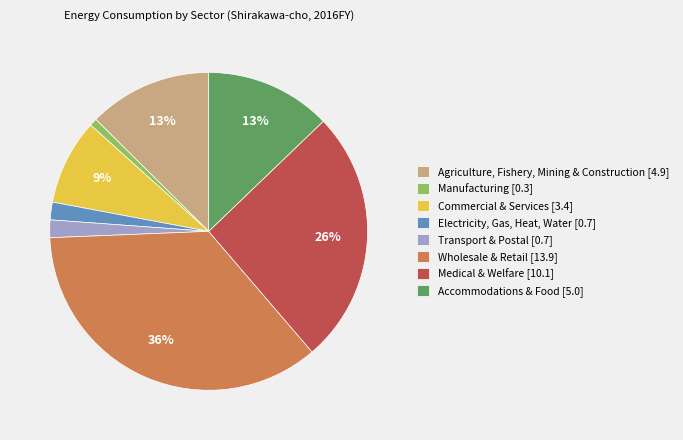

To the nearest percent, what portion does Manufacturing represent?

1%